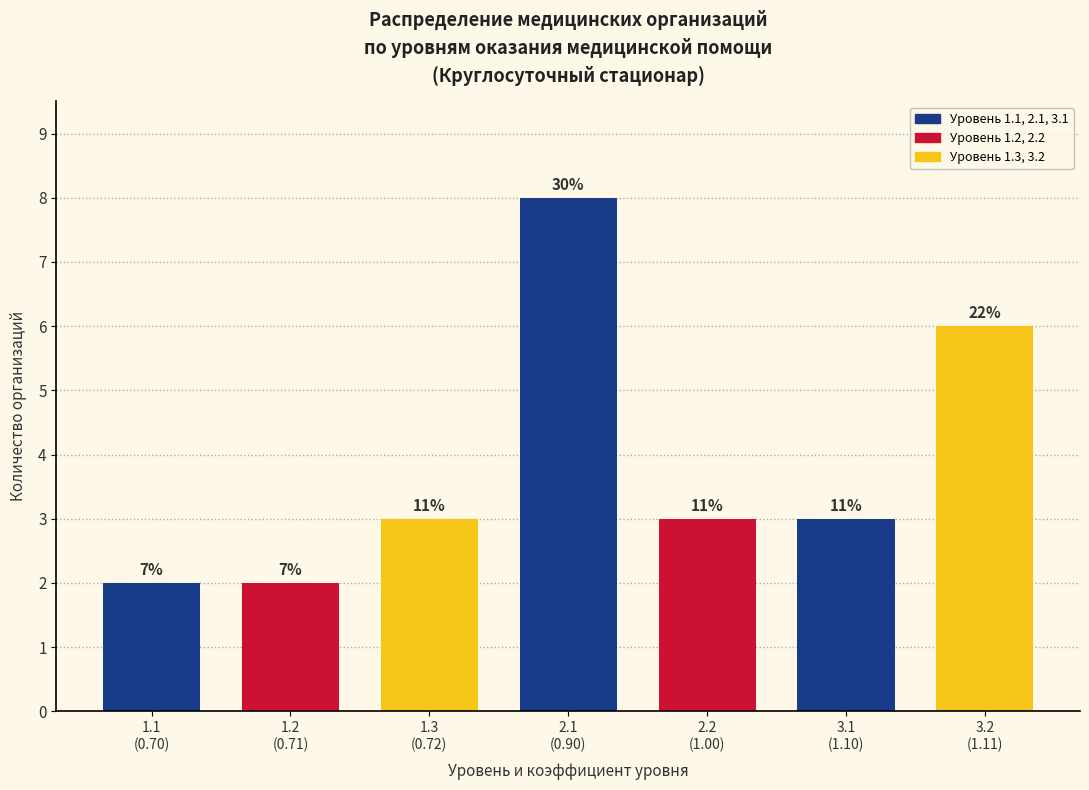

How many bars are there in total?

7